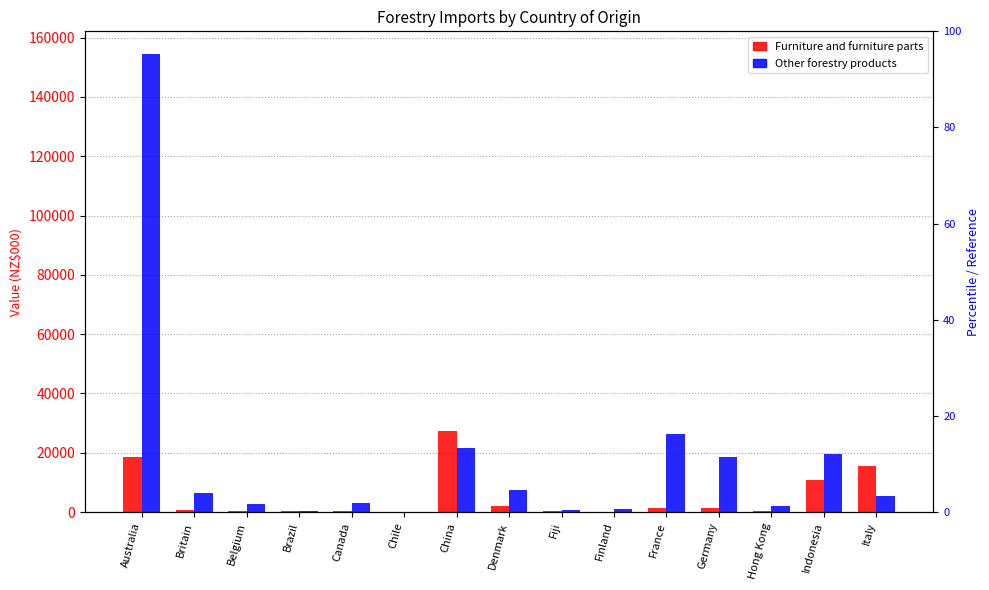

What is the maximum value for Other forestry products?

154390.5